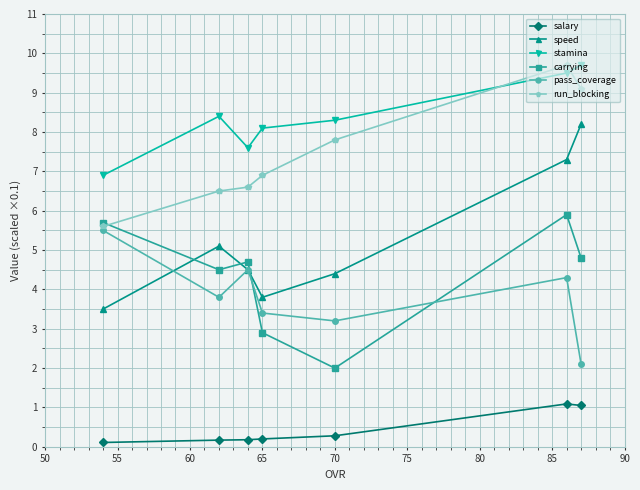

Rank the series by their maximum value, from lowest to highest.

salary, pass_coverage, carrying, speed, stamina, run_blocking